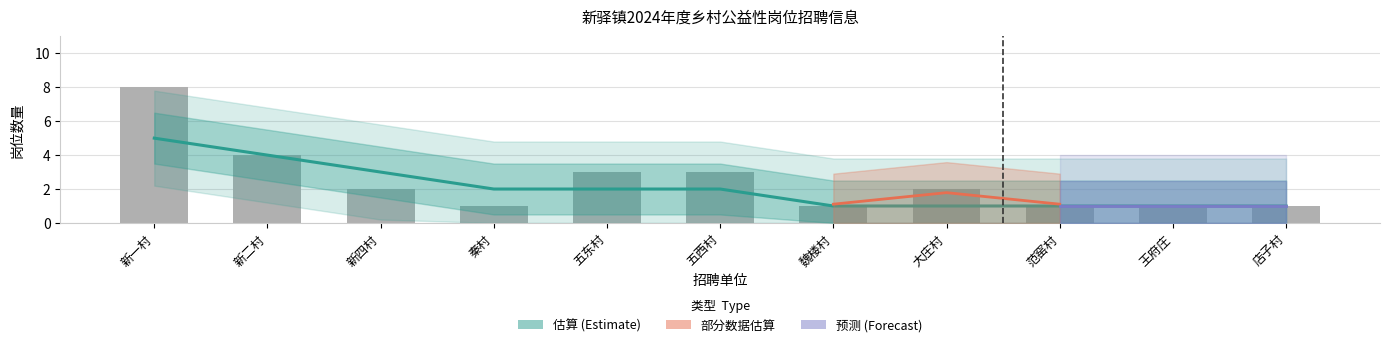

List the labels in order of value, largest first.

新一村, 新二村, 五东村, 五西村, 新四村, 大庄村, 秦村, 魏楼村, 范窑村, 王府庄, 店子村